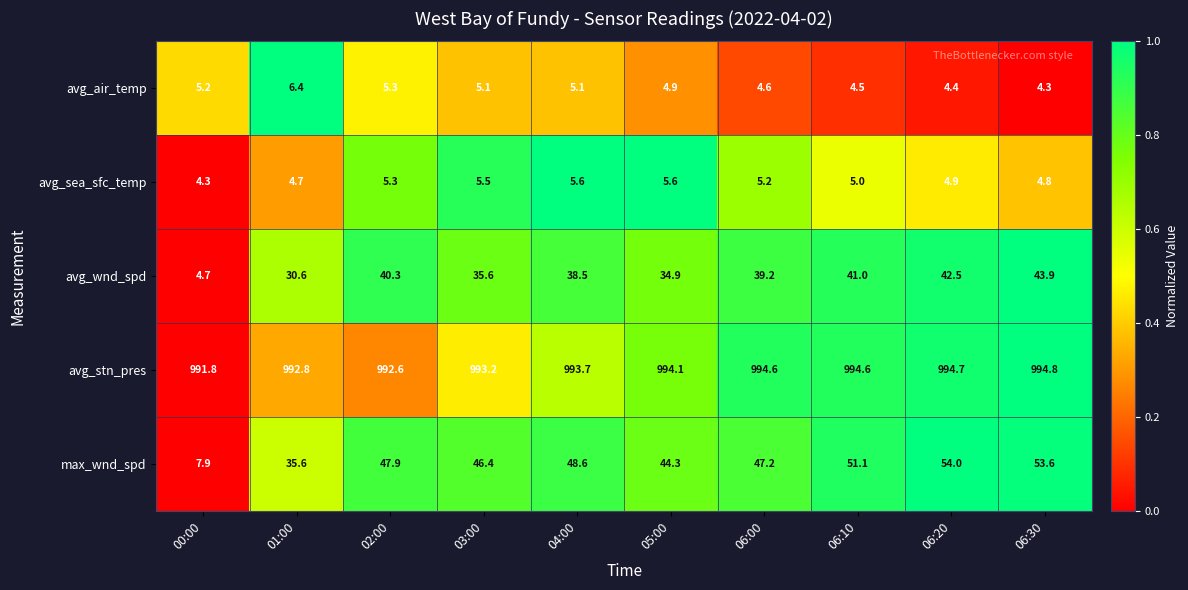

Which series has the largest range (max minus min)?

max_wnd_spd